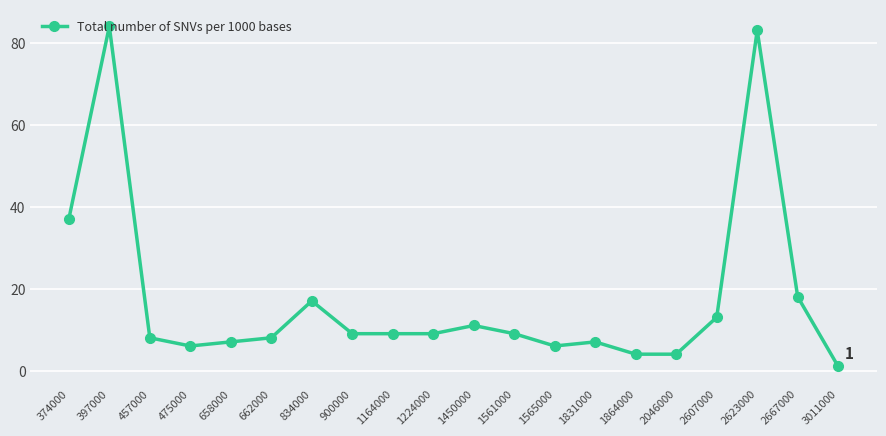

Which label corresponds to the smallest value in the chart?

3011000